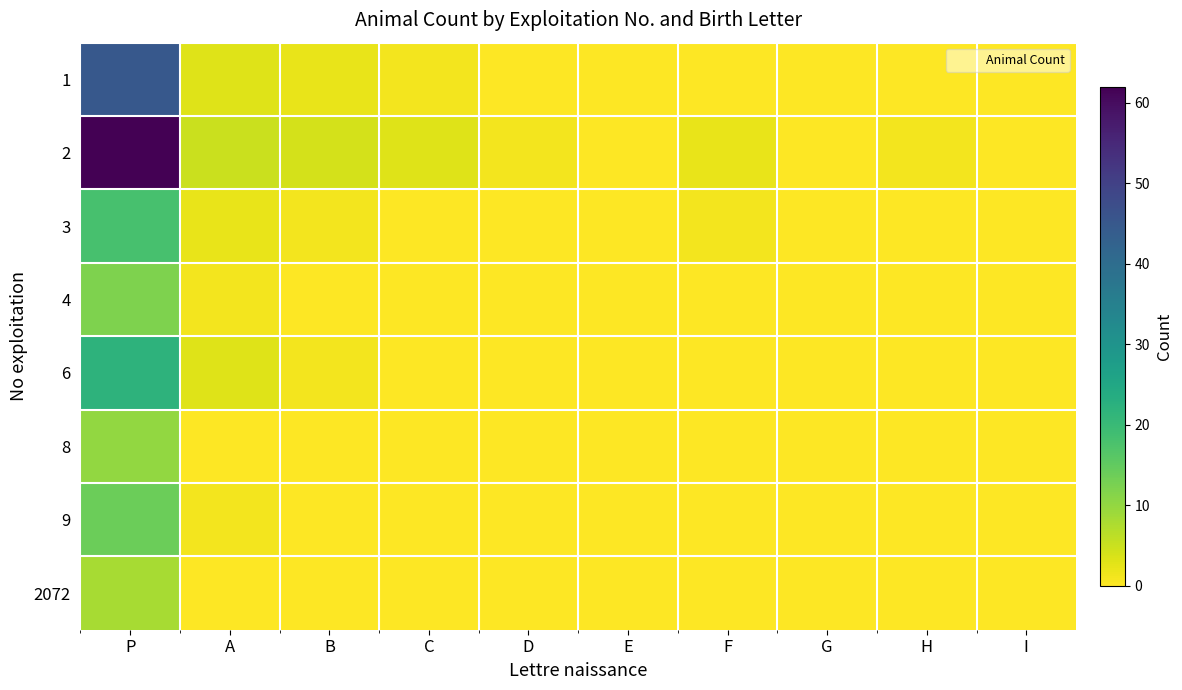

Reading left to right, transcribe all the data shown in this chart.

1: P=45	A=3	B=2	C=1	D=0	E=0	F=0	G=0	H=0	I=0
2: P=62	A=5	B=4	C=3	D=1	E=0	F=2	G=0	H=1	I=0
3: P=18	A=2	B=1	C=0	D=0	E=0	F=1	G=0	H=0	I=0
4: P=12	A=1	B=0	C=0	D=0	E=0	F=0	G=0	H=0	I=0
6: P=22	A=3	B=1	C=0	D=0	E=0	F=0	G=0	H=0	I=0
8: P=10	A=0	B=0	C=0	D=0	E=0	F=0	G=0	H=0	I=0
9: P=14	A=1	B=0	C=0	D=0	E=0	F=0	G=0	H=0	I=0
2072: P=8	A=0	B=0	C=0	D=0	E=0	F=0	G=0	H=0	I=0